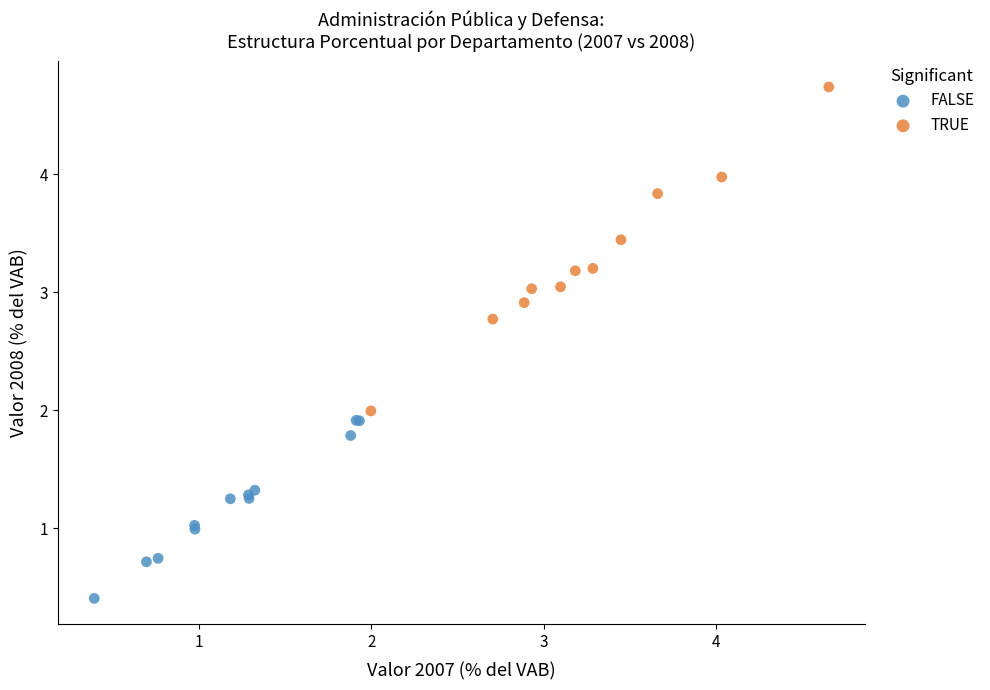

Which series has the widest spread of Y values?

TRUE